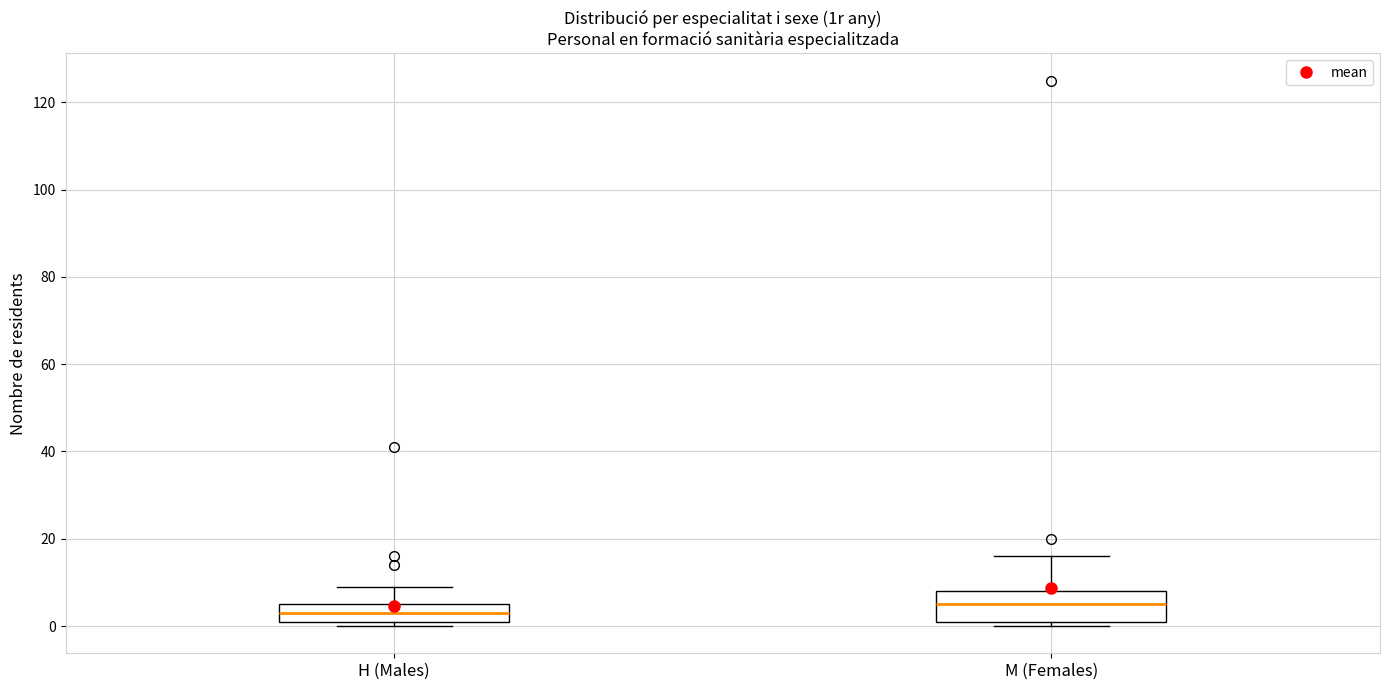

Which box has the lowest median line?

H (Males)